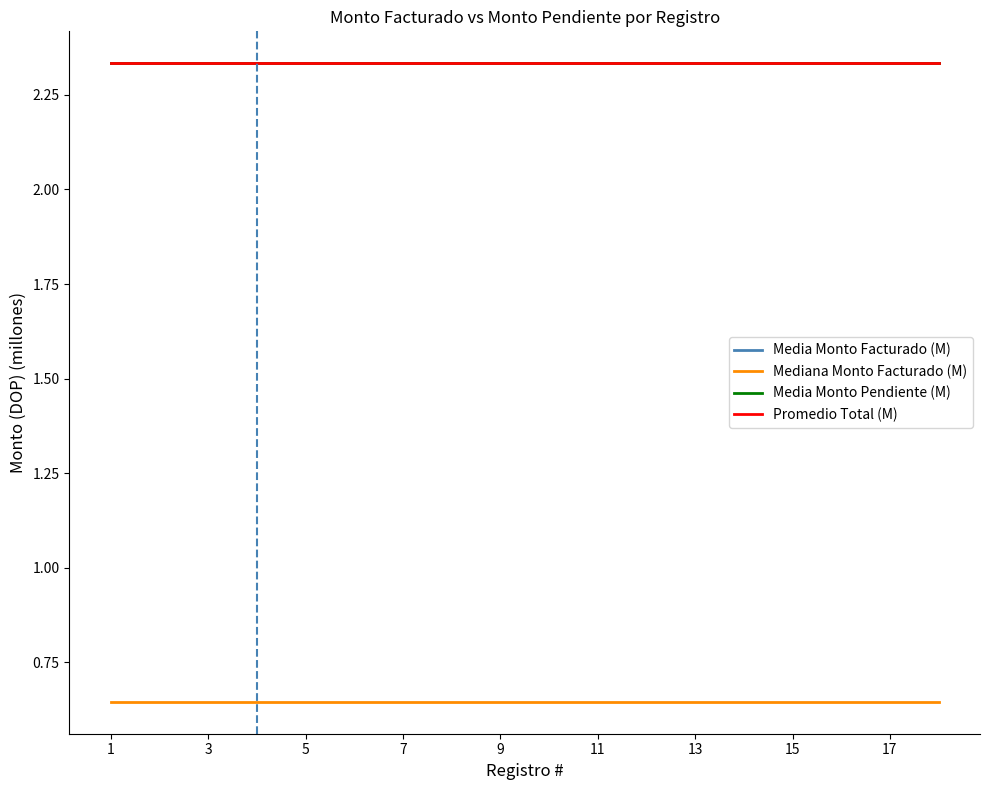

Does the chart have visible grid lines?

No